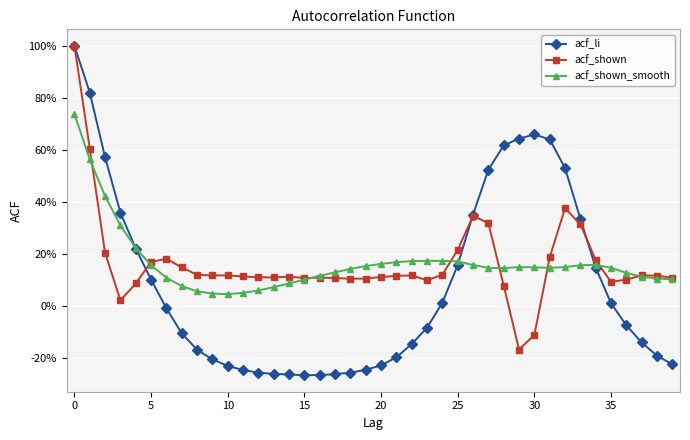

What are all the series names shown in the legend?

acf_li, acf_shown, acf_shown_smooth